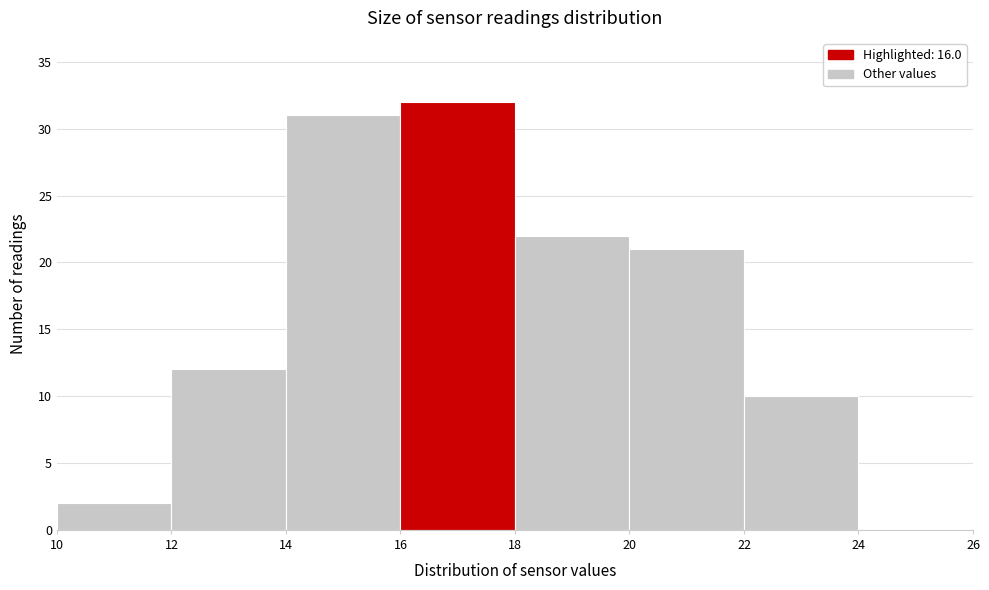

Which range on the x-axis has the tallest bar?

16 to 18